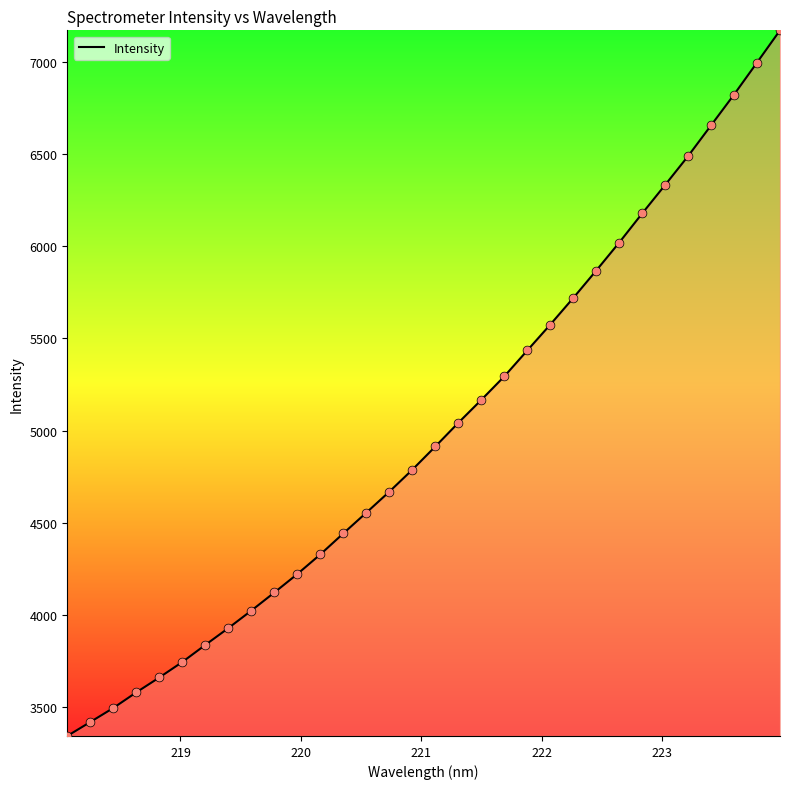

What is the greatest value displayed?

7169.6